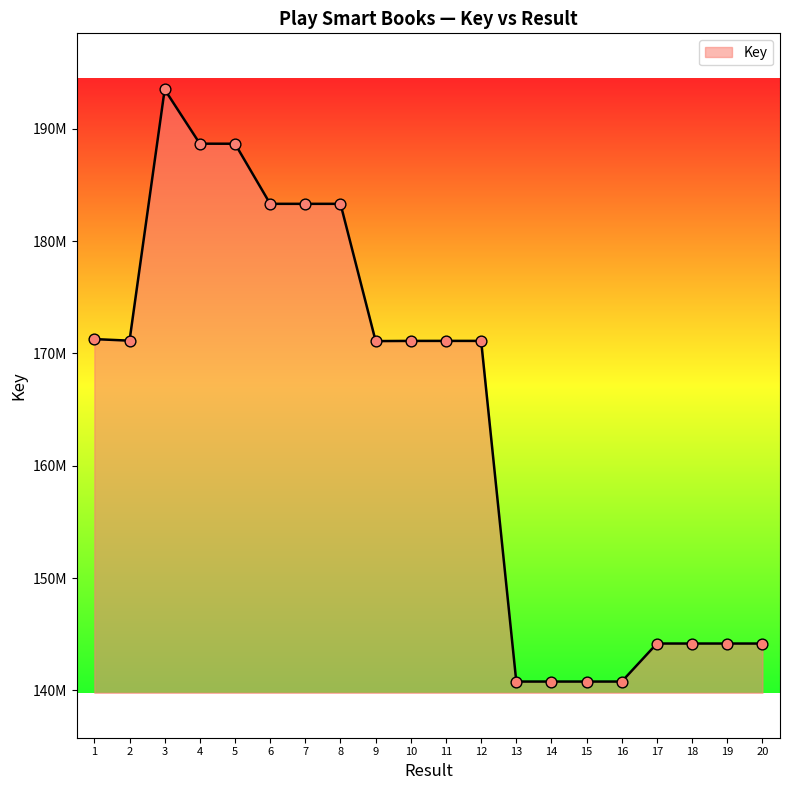

What is the ratio of the value at 15 to the value at 3?

0.7